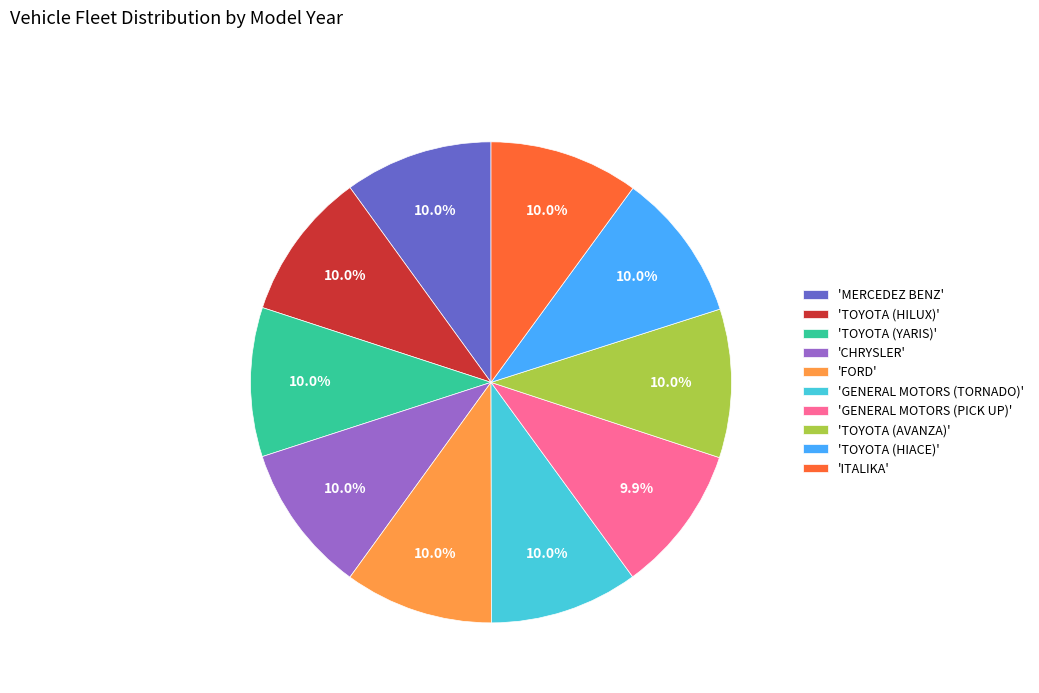

Is 'TOYOTA (HILUX)' the majority of the pie?

No